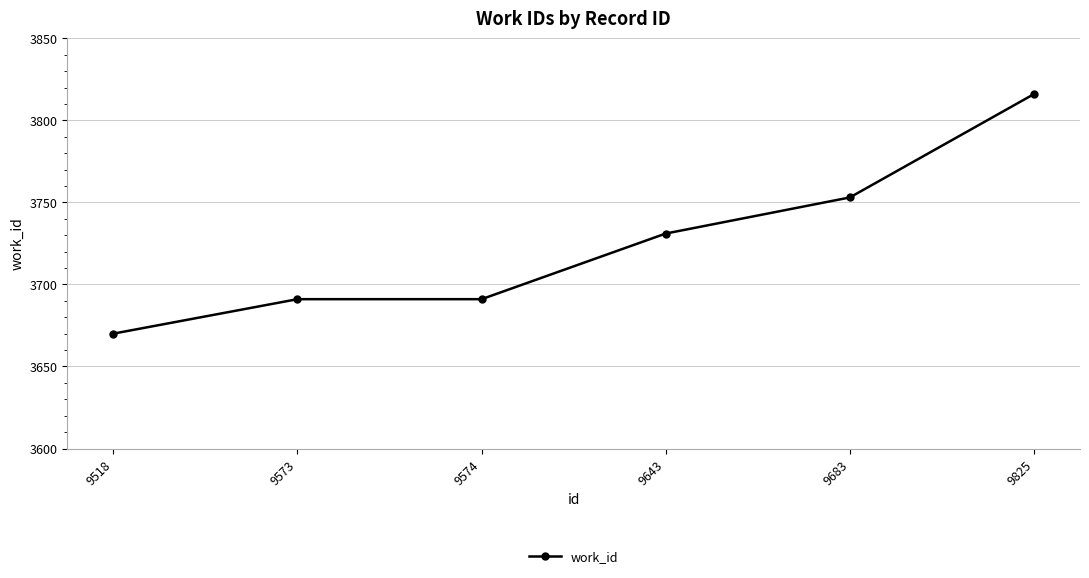

What is the value of the 5th point from the left?

3753